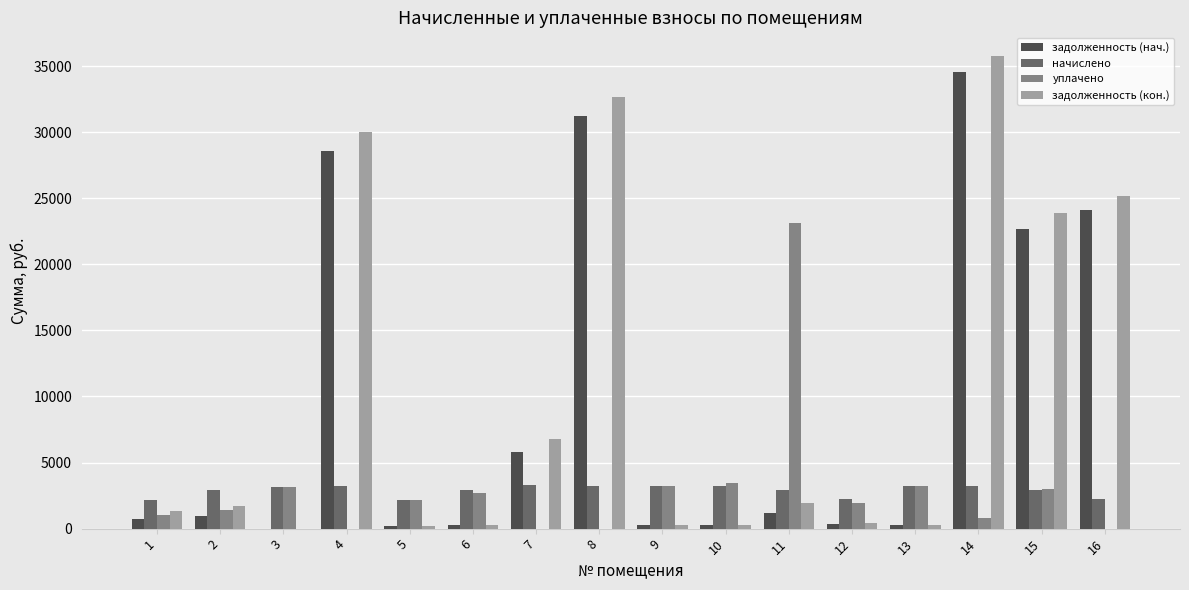

What is the maximum value for задолженность (нач.)?

34533.5